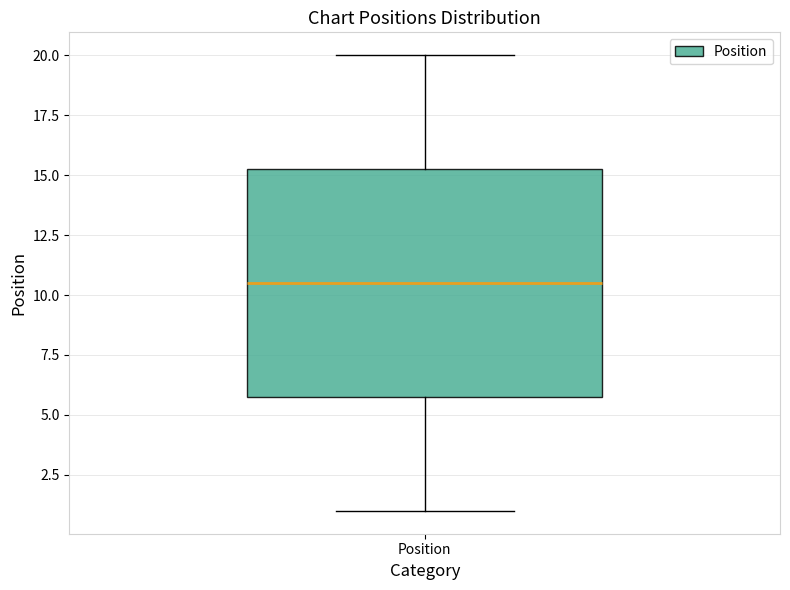

Transcribe this box plot: give where the median line is, the range the box spans, and where the two whiskers end, as read against the y-axis. The values are not printed on the chart, so give them approximately, as read against the axis.

median 10.5, box 6.0 to 15.5, whiskers 1.0 to 20.0